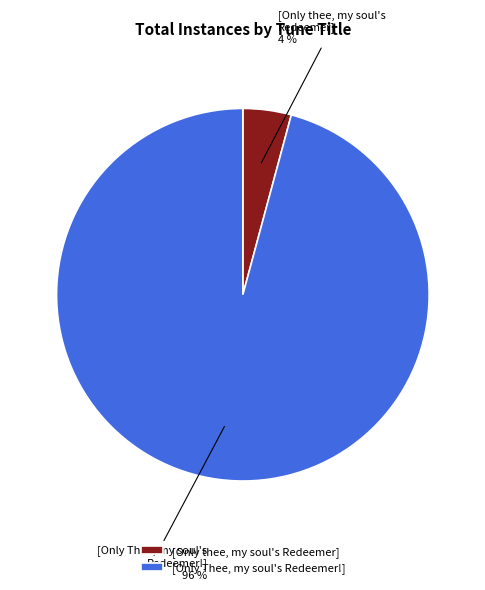

Does [Only Thee, my soul's Redeemer!] account for over 50% of the chart?

Yes